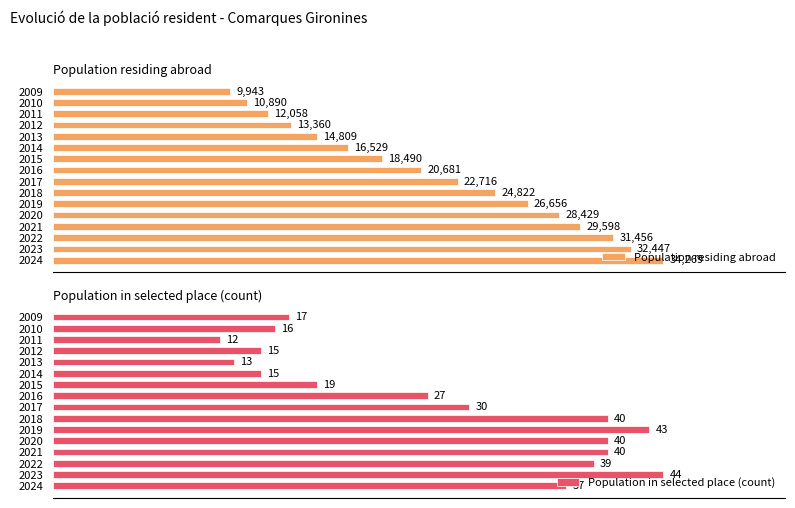

Are the bars grouped side by side (vs. stacked)?

Yes